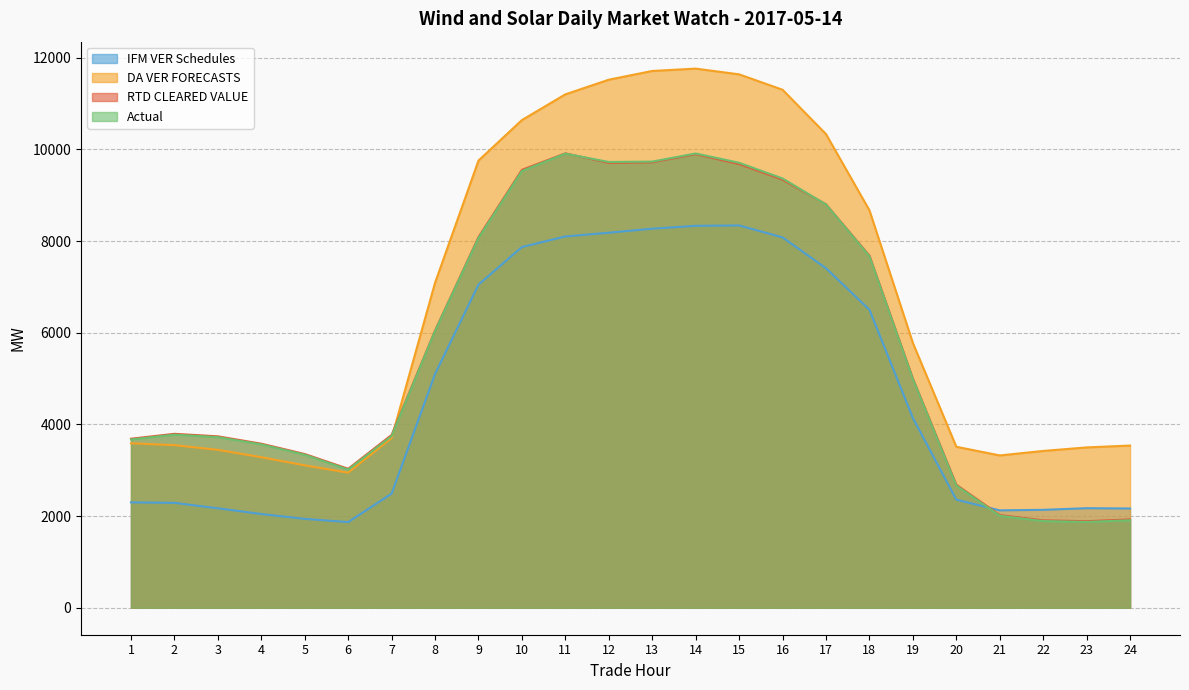

In DA VER FORECASTS, how many points are higher than both neighbors (excluding endpoints)?

1